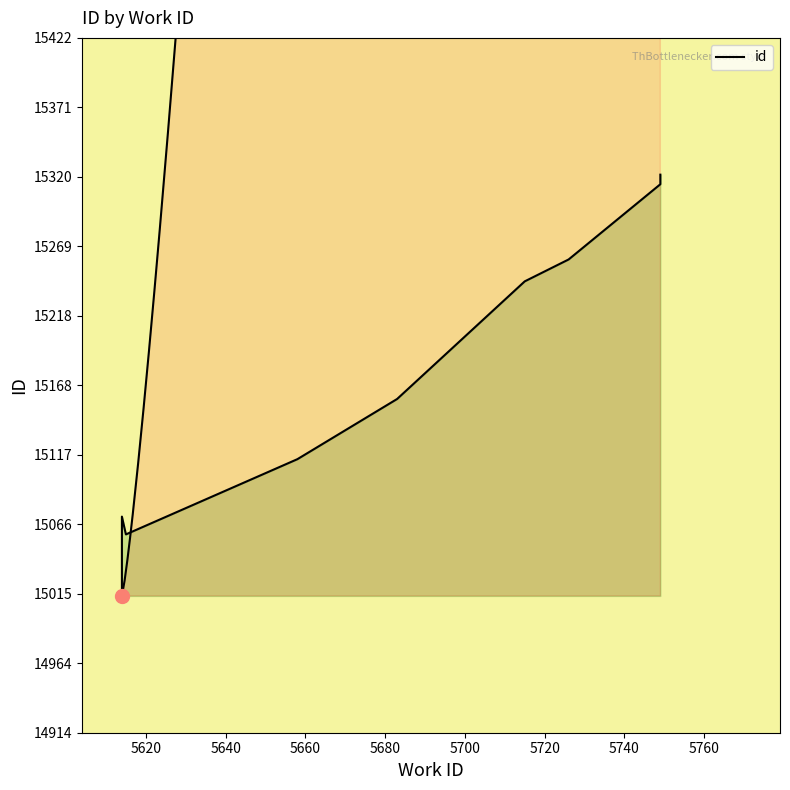

How many values are below 15158?

5